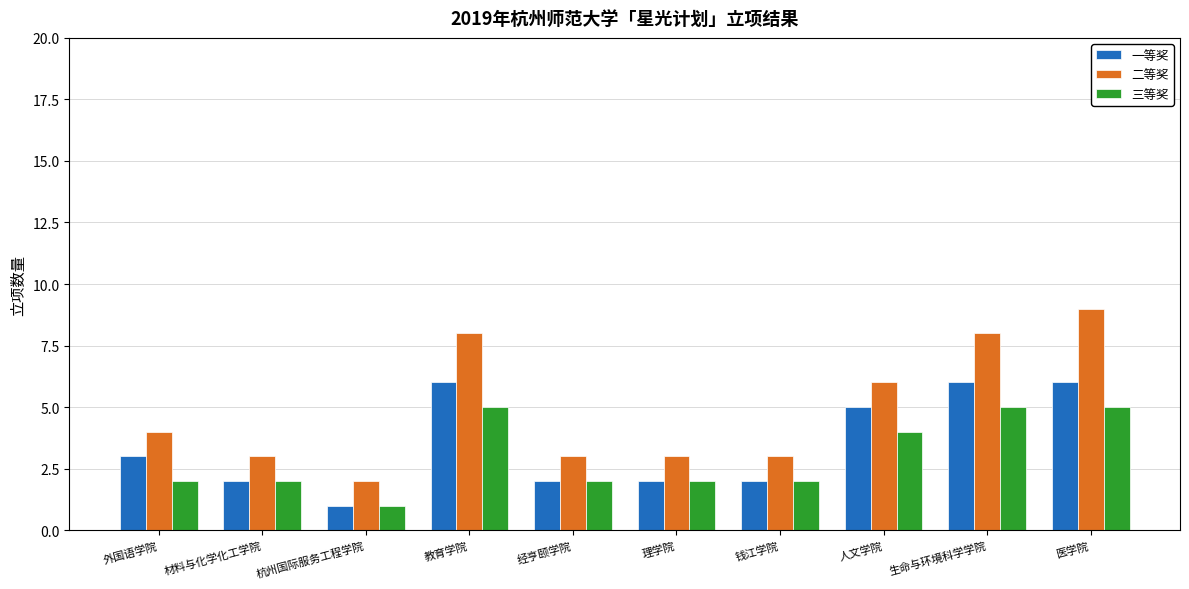

How many data points does each series have?

10